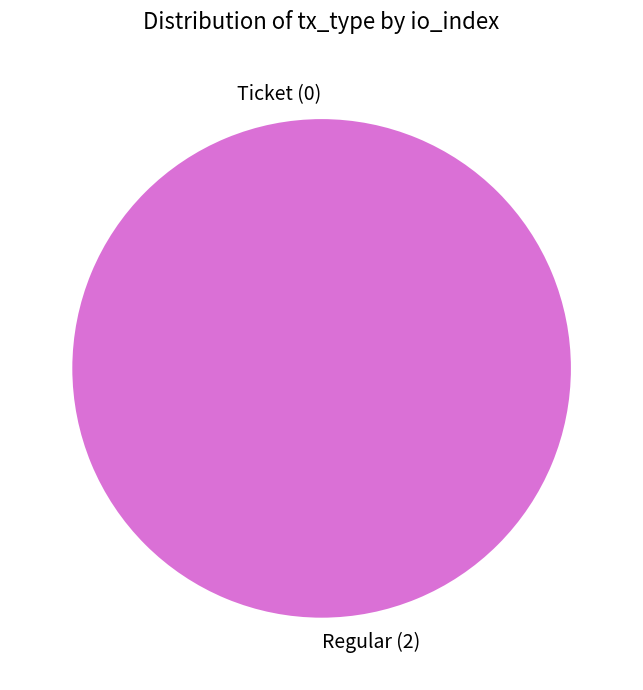

To the nearest percent, what portion does Regular (2) represent?

100%